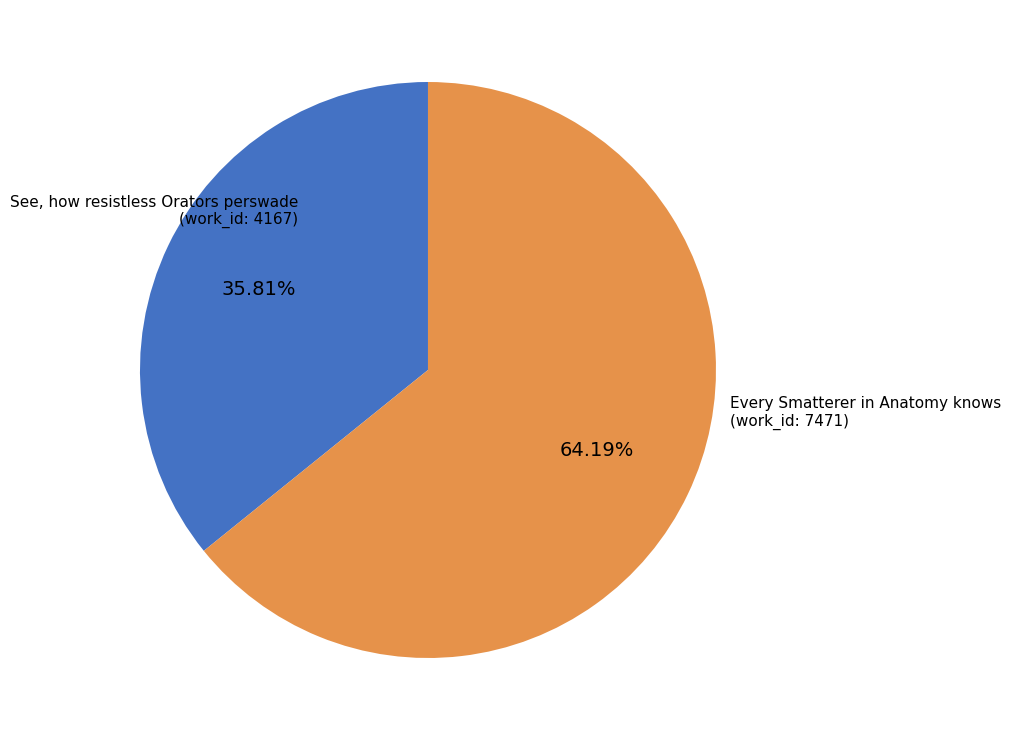

Which category accounts for the majority?

Every Smatterer in Anatomy knows